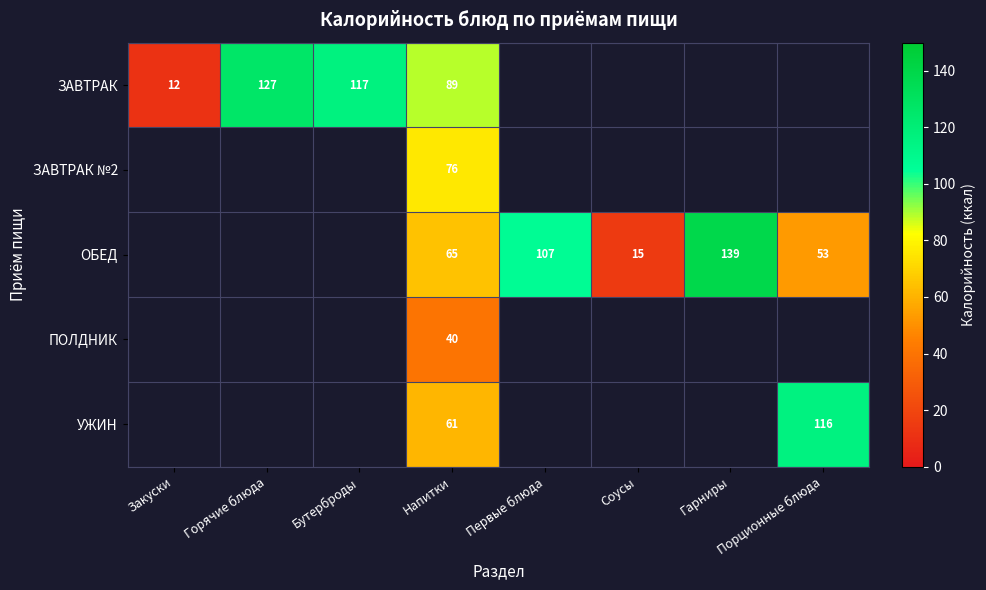

Is it true that ОБЕД equals 107 at Первые блюда?

True